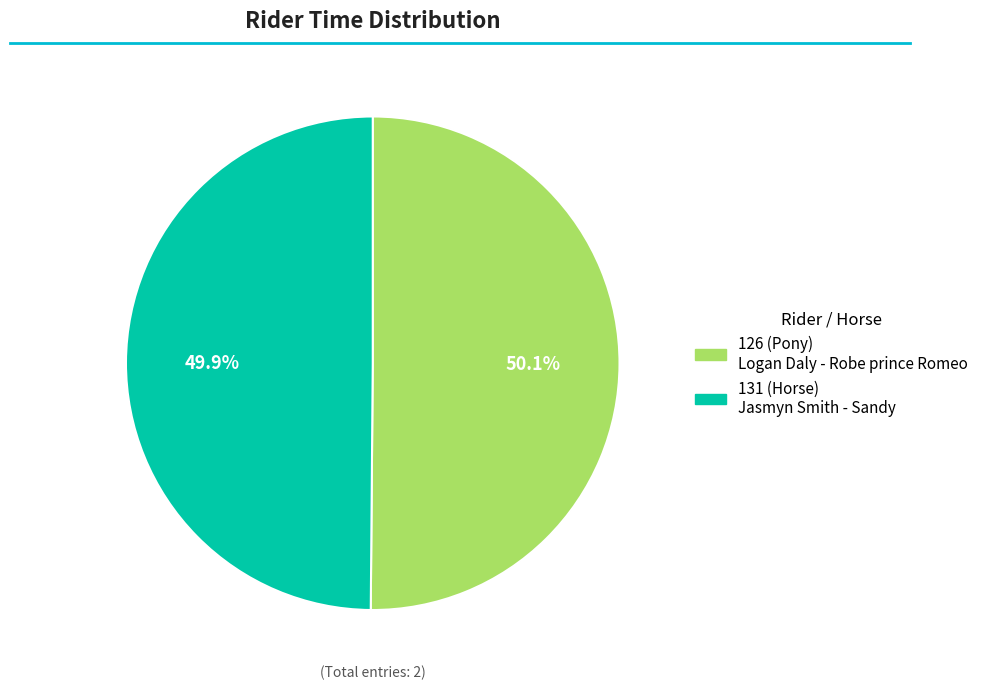

Is there any slice that represents more than half of the pie?

Yes